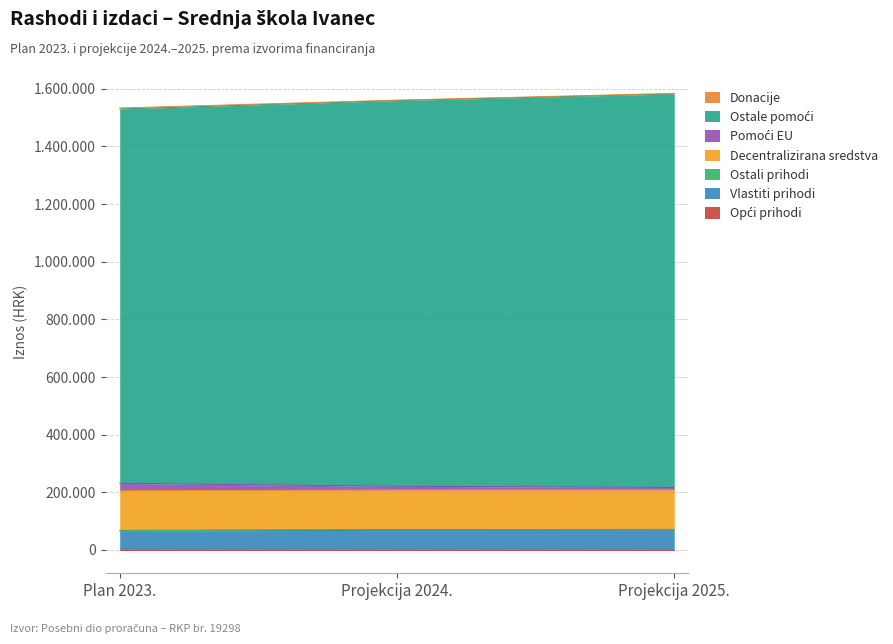

Does the chart have visible grid lines?

Yes